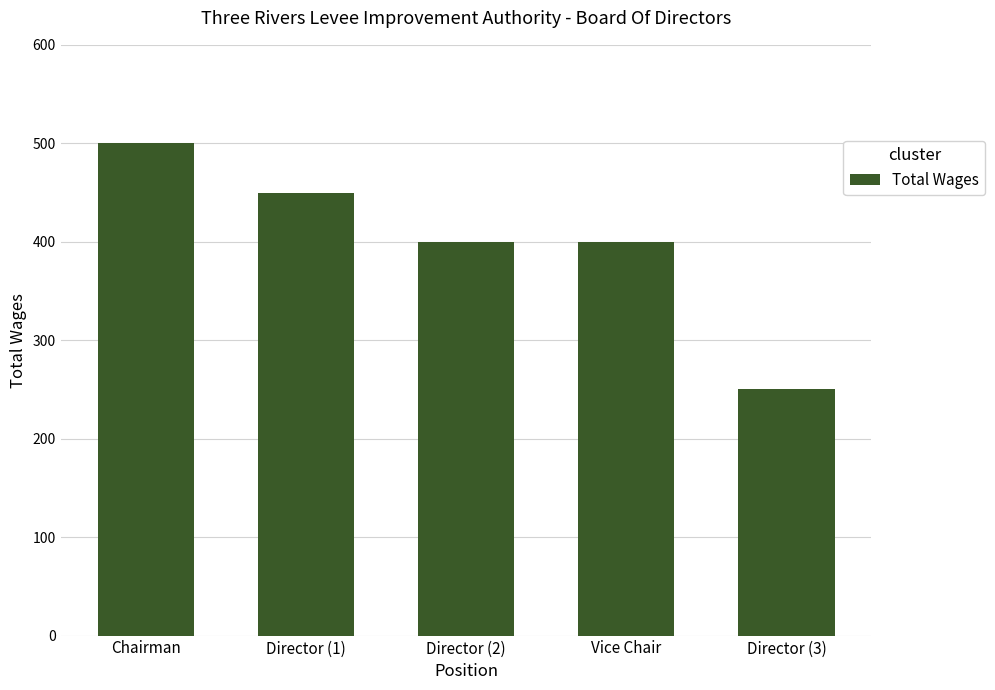

What is the change in value from Chairman to Director (1)?

-50